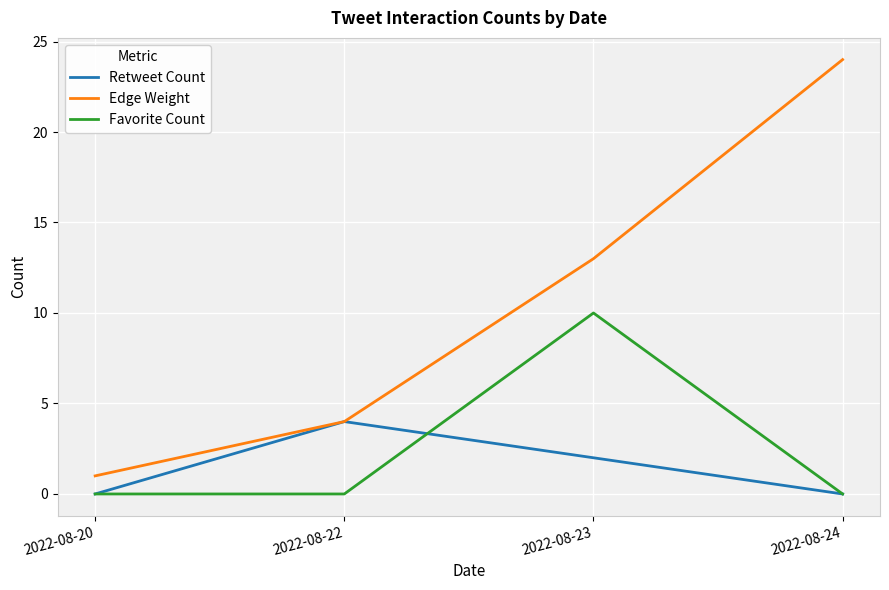

The value of Retweet Count at 2022-08-23 is 2. True or false?

True